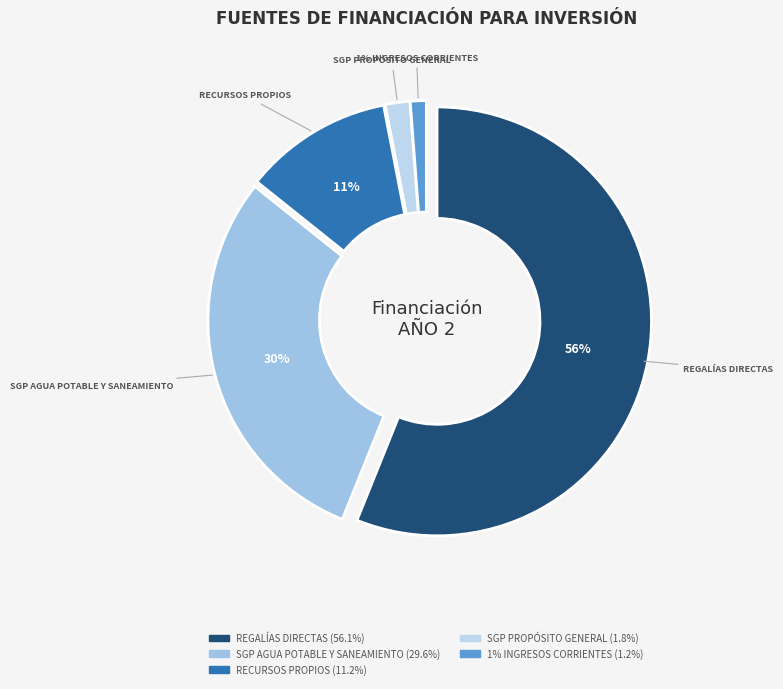

True or false: SGP AGUA POTABLE Y SANEAMIENTO accounts for 35% of the total.

False